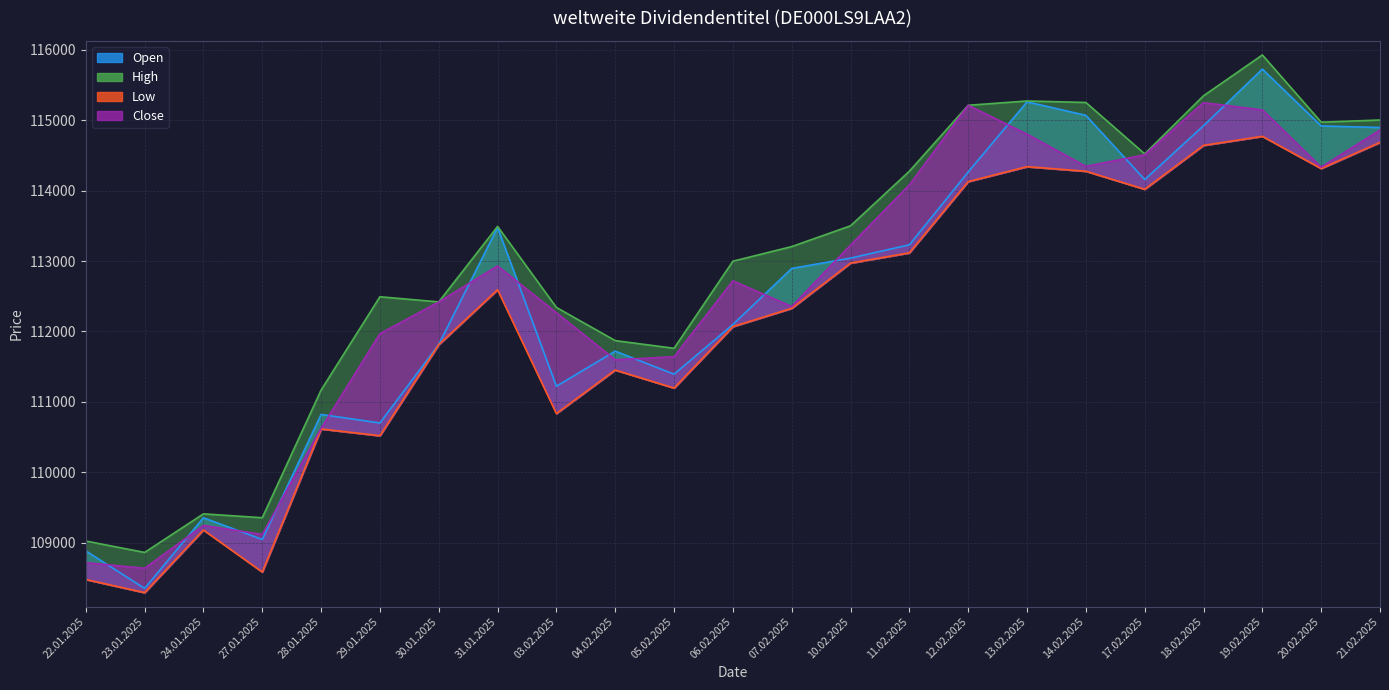

At which category does Low reach its first local valley?

23.01.2025